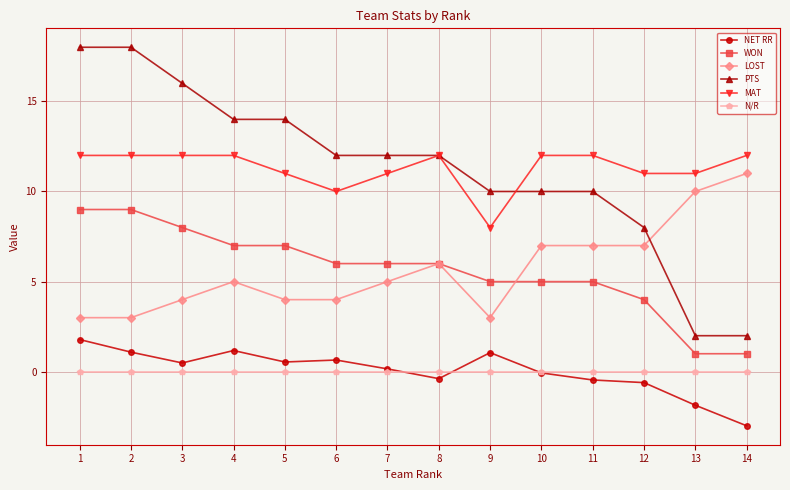

Which series has the widest spread of values?

PTS